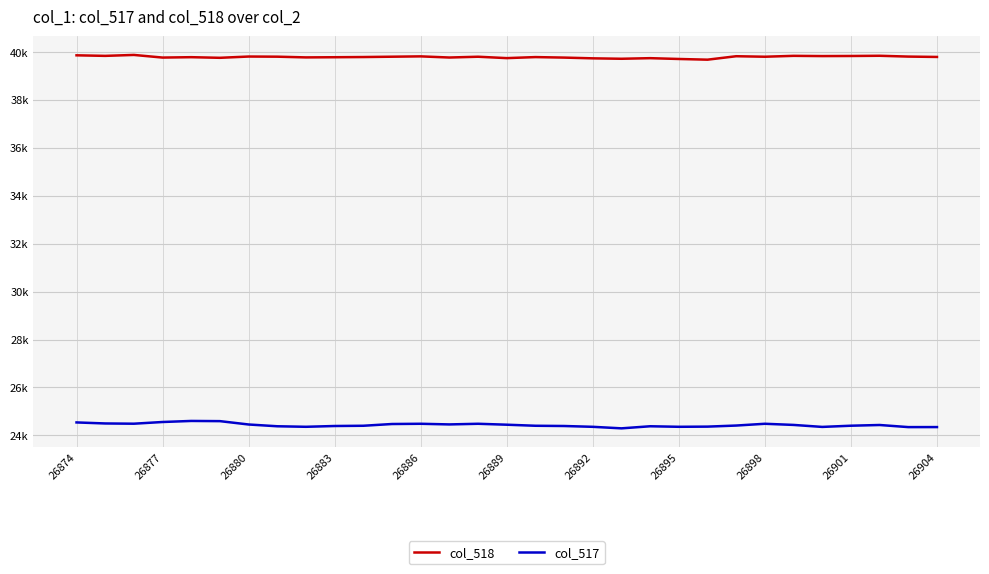

Does the chart have visible grid lines?

Yes